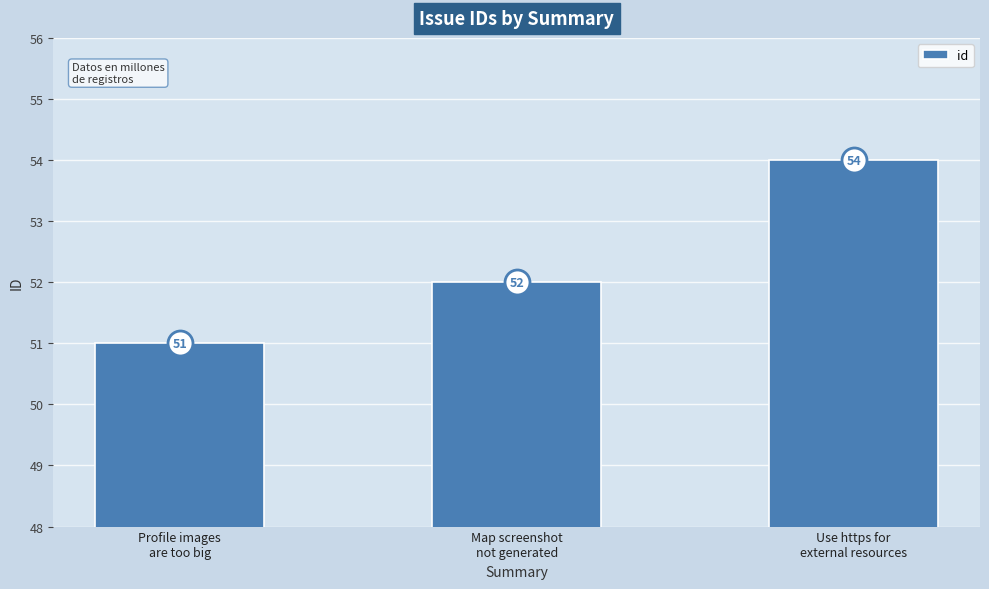

At which category does the chart reach its peak across all series?

Use https for
external resources